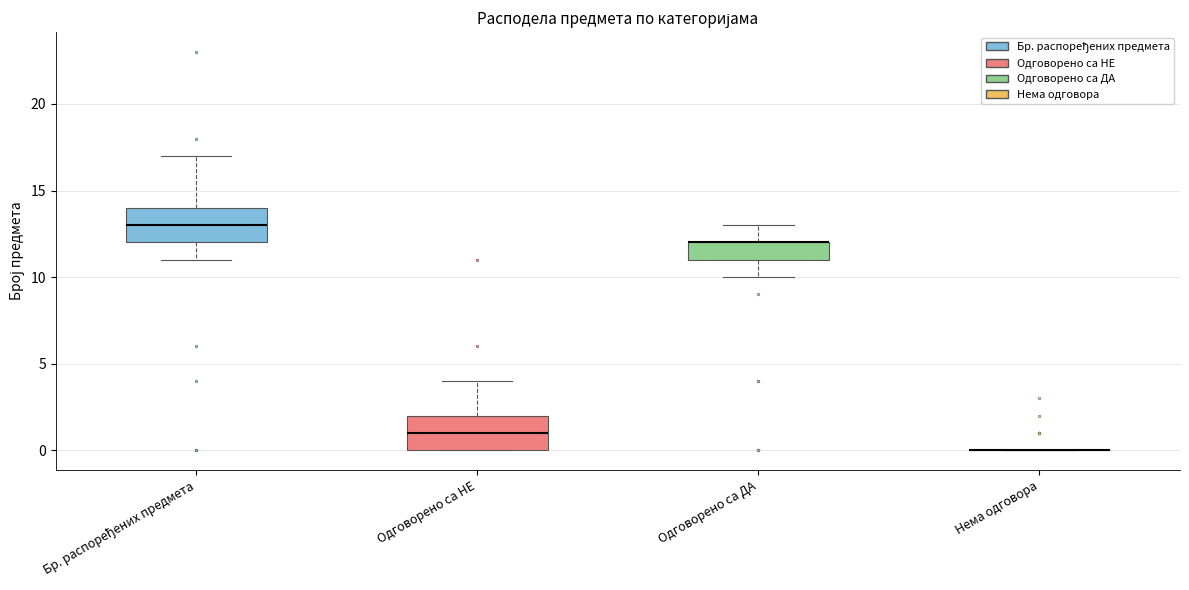

Where does the upper whisker of the box for Бр. распоређених предмета end on the y-axis? The values are not printed on the chart, so give them approximately, as read against the axis.

17